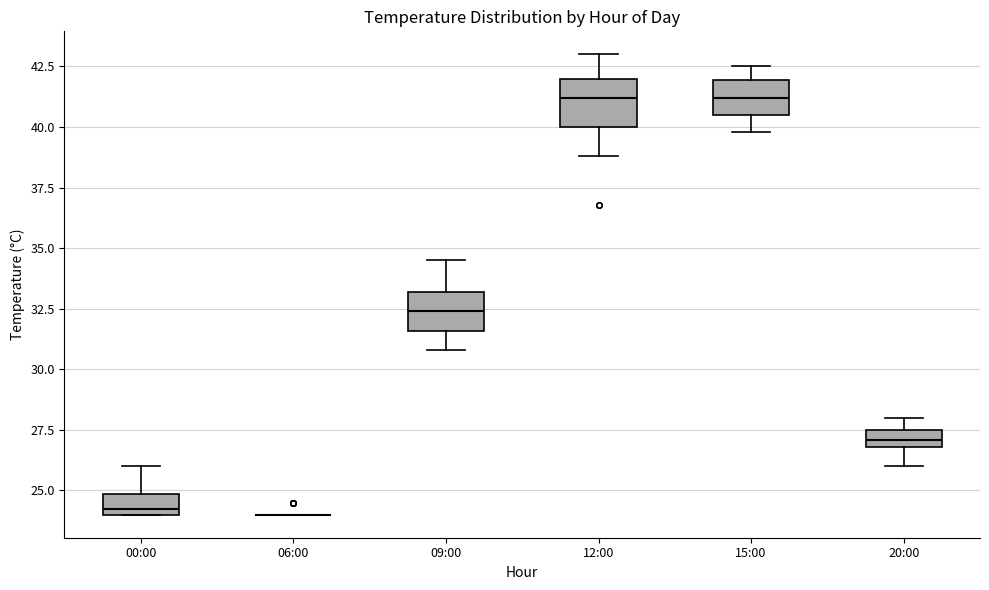

Where does the lower whisker of the box for 15:00 end on the y-axis? The values are not printed on the chart, so give them approximately, as read against the axis.

40.0